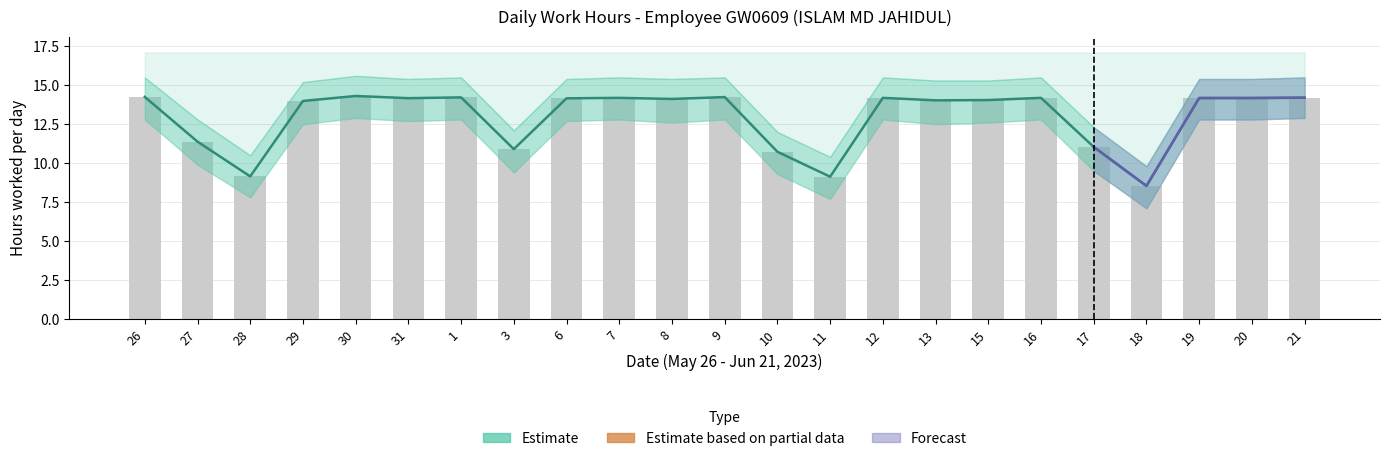

Reading left to right, list all the values displayed in this chart.

Estimate (hours worked): 14.2	11.4	9.2	14.0	14.3	14.2	14.2	10.9	14.2	14.2	14.1	14.2	10.7	9.1	14.2	14.0	14.1	14.2	11.0	8.5	14.2	14.2	14.2
Daily Hours (raw): 14.2	11.4	9.2	14.0	14.3	14.2	14.2	10.9	14.2	14.2	14.1	14.2	10.7	9.1	14.2	14.0	14.1	14.2	11.0	8.5	14.2	14.2	14.2